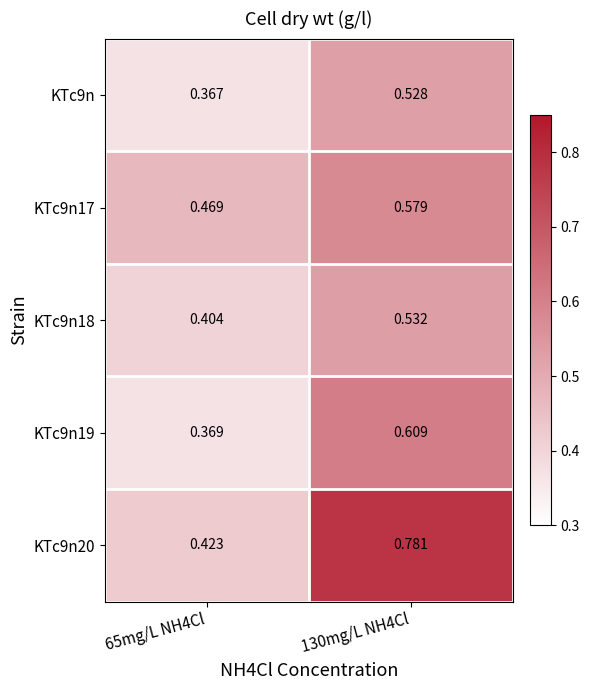

Is the value of KTc9n18 at 65mg/L NH4Cl greater than the value of KTc9n at 65mg/L NH4Cl?

Yes